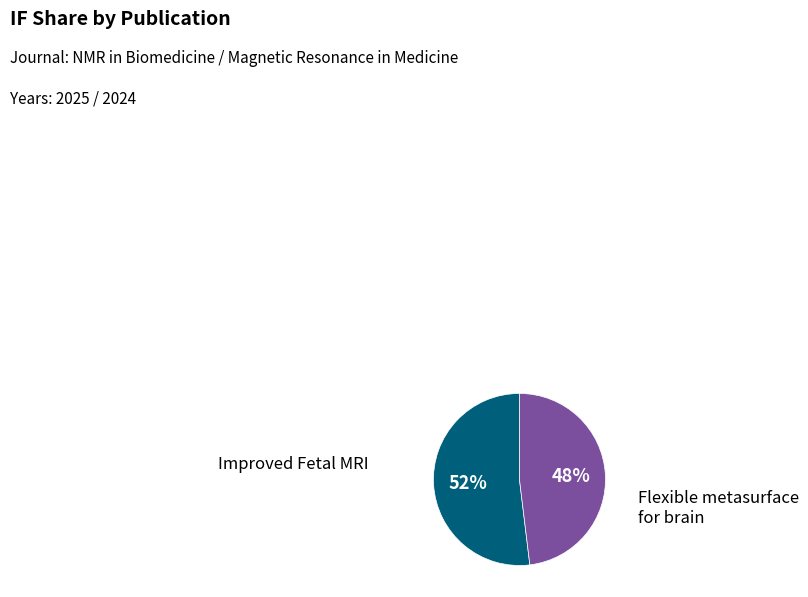

Which slice represents more than half of the pie?

Improved Fetal MRI